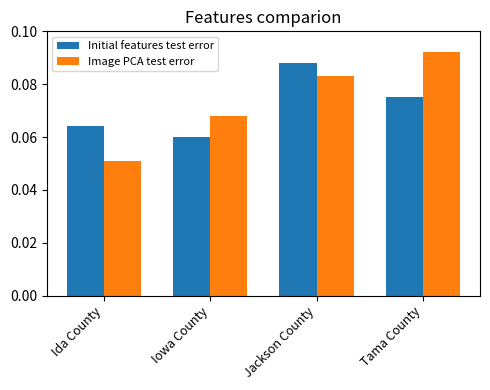

At how many categories does at least one series exceed 0?

4